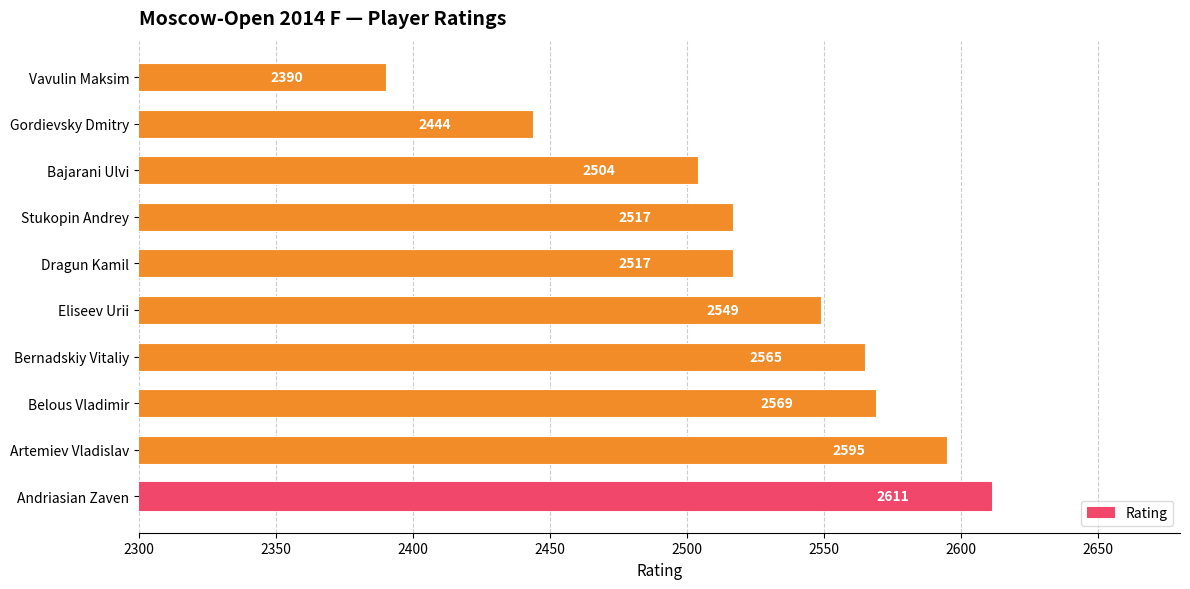

What is the sum of all values?

25261